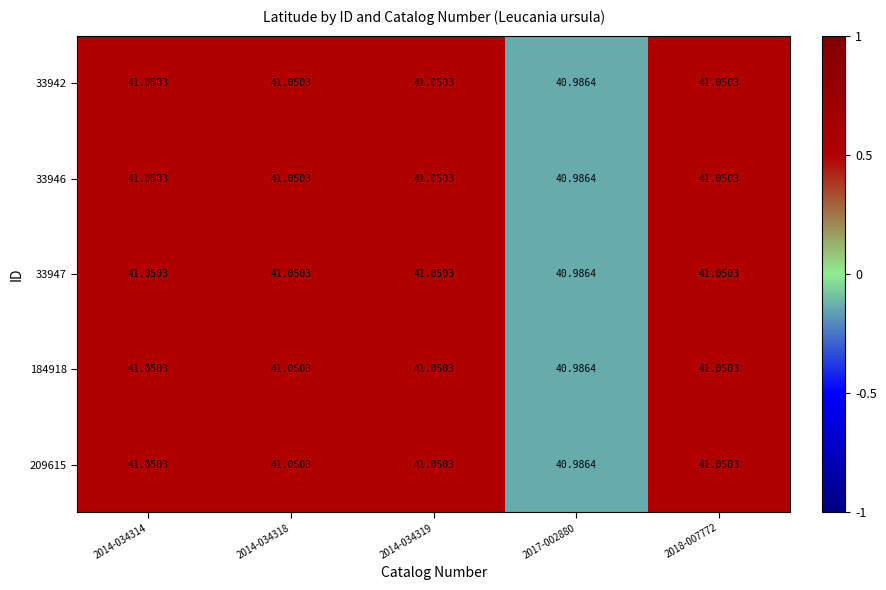

Is the value of 184918 at 2014-034314 greater than the value of 33947 at 2017-002880?

Yes